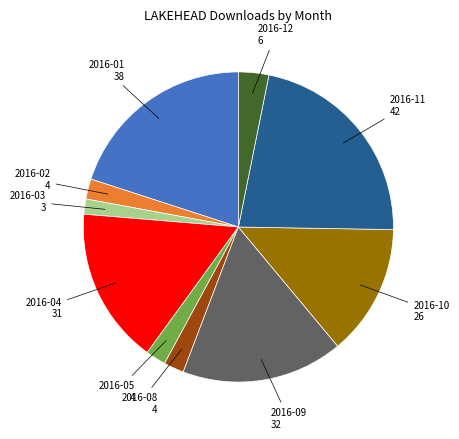

Does any single category account for the majority?

No